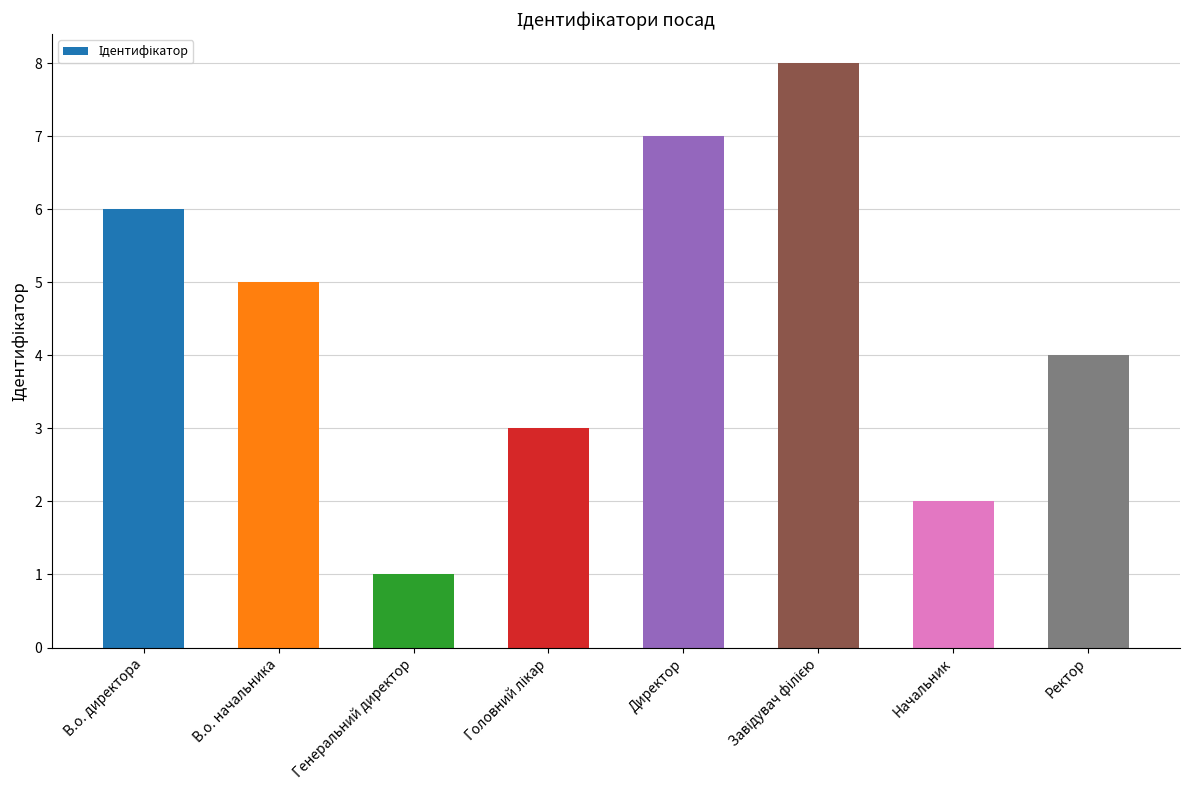

What is the smallest value displayed?

1